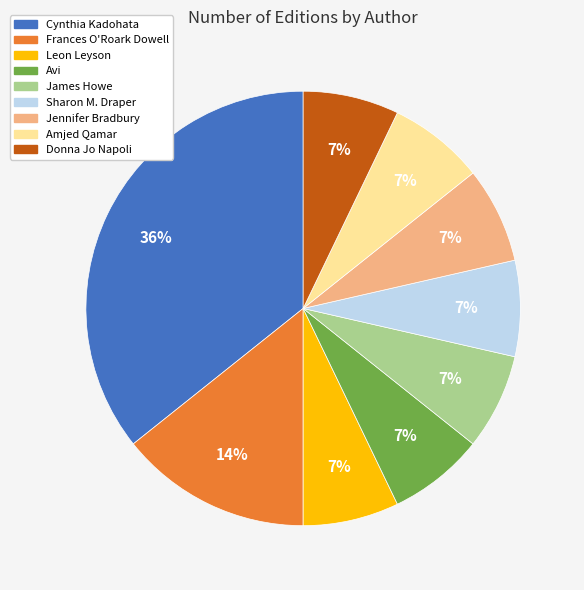

Is there any slice that represents more than half of the pie?

No